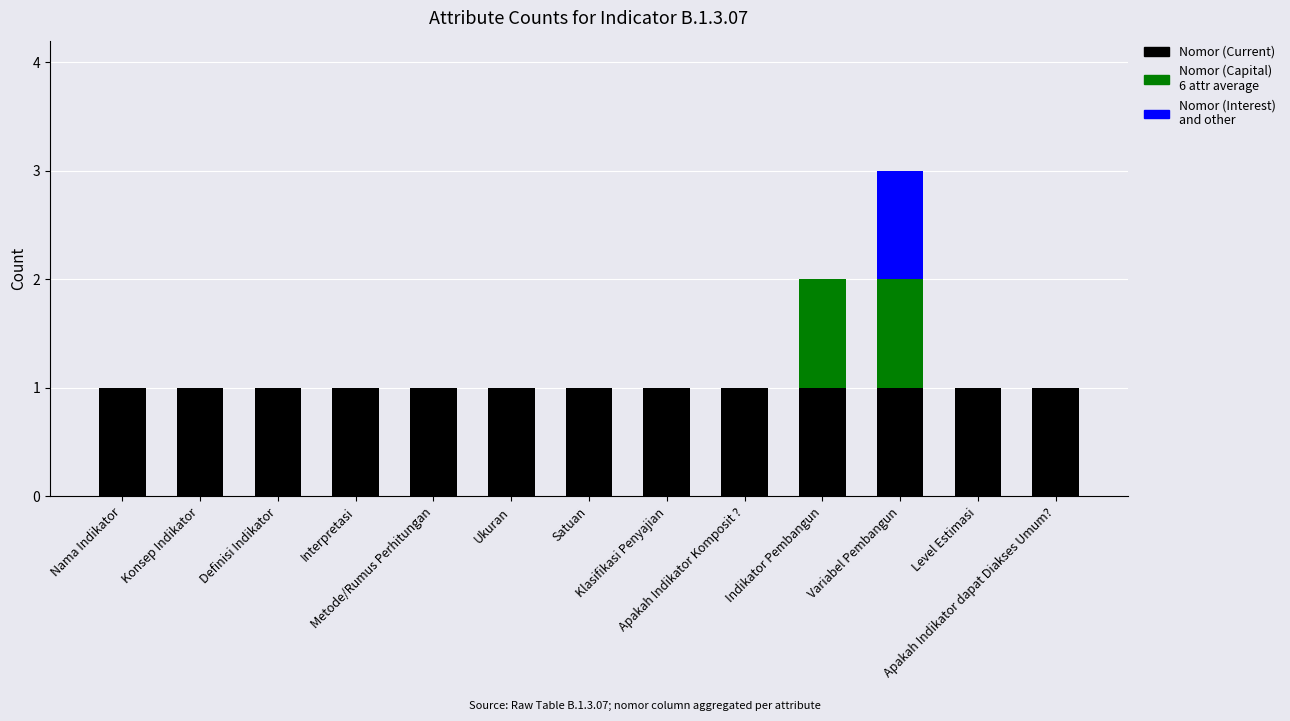

The value of Nomor (Current) at Variabel Pembangun is 1. True or false?

True